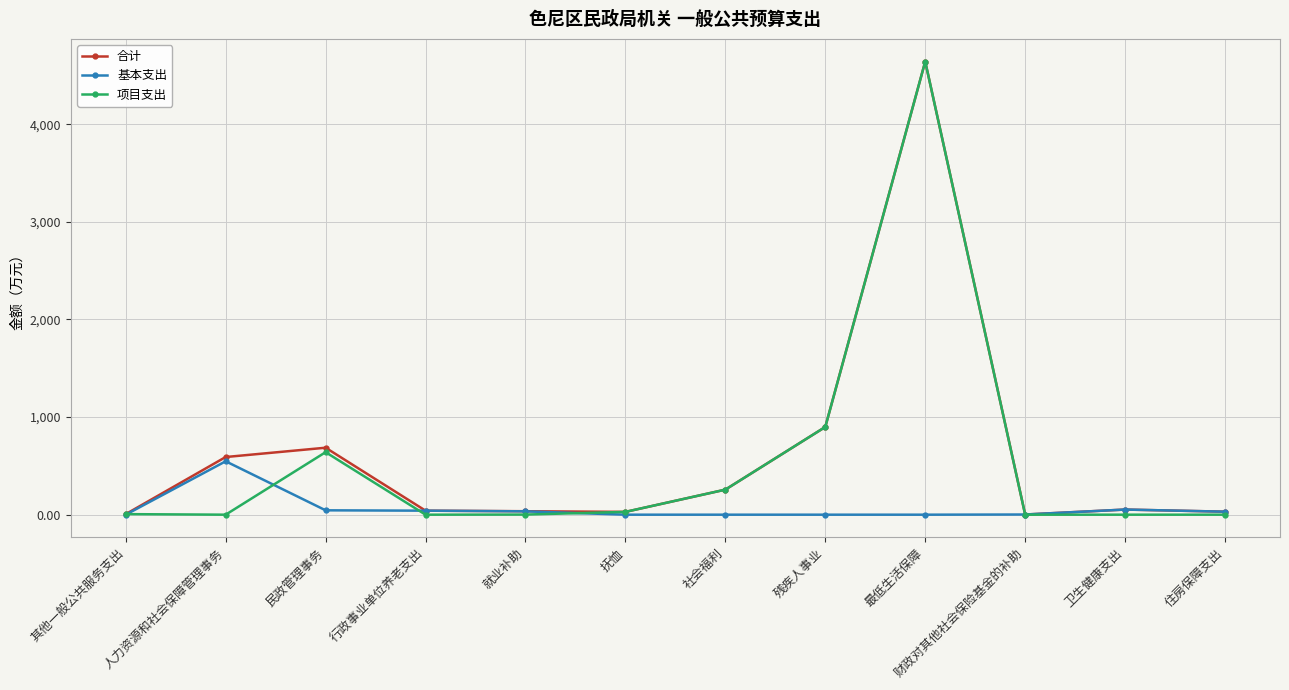

What is the difference between the maximum and minimum values in the 项目支出 series?

4642.2